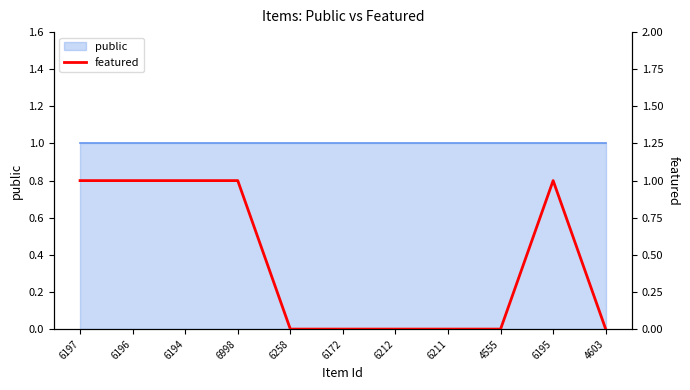

Which label corresponds to the smallest value in the chart?

6258